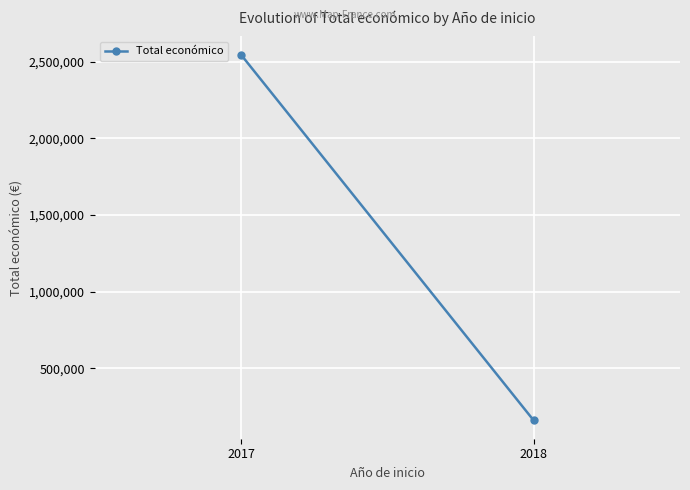

Reading right to left, extract all data points from this chart.

159275	2546283